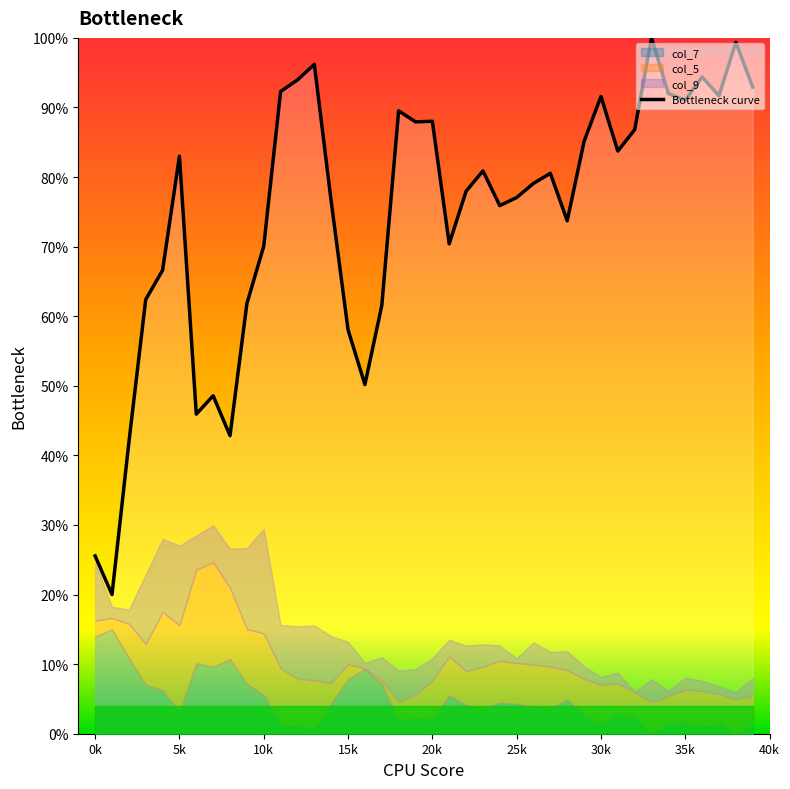

Count the number of categories in the chart.

40